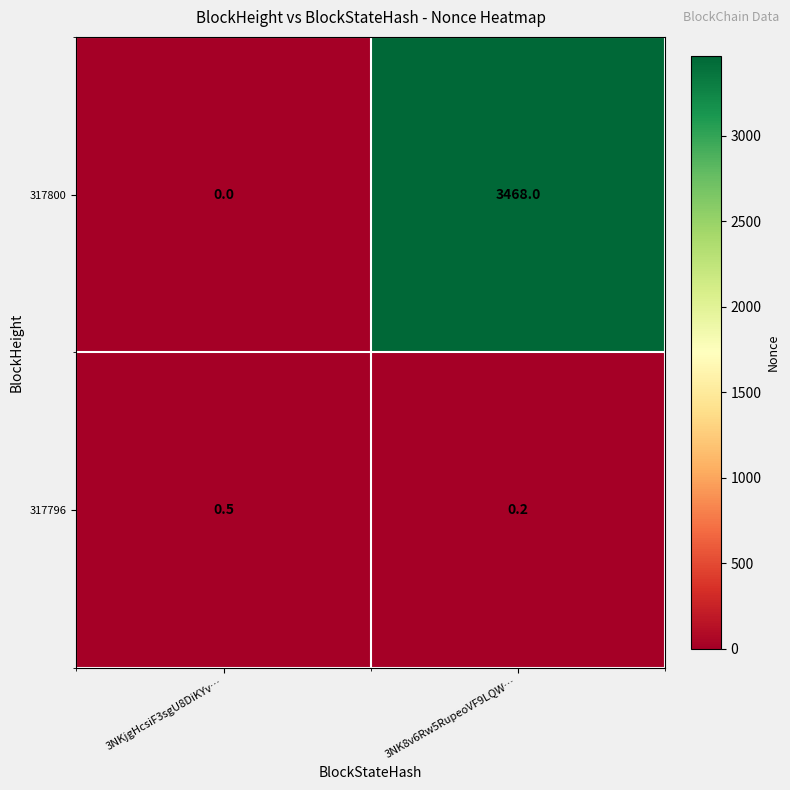

Reading left to right, extract all data points from this chart.

317800: 0.0	3468.0
317796: 0.5	0.2